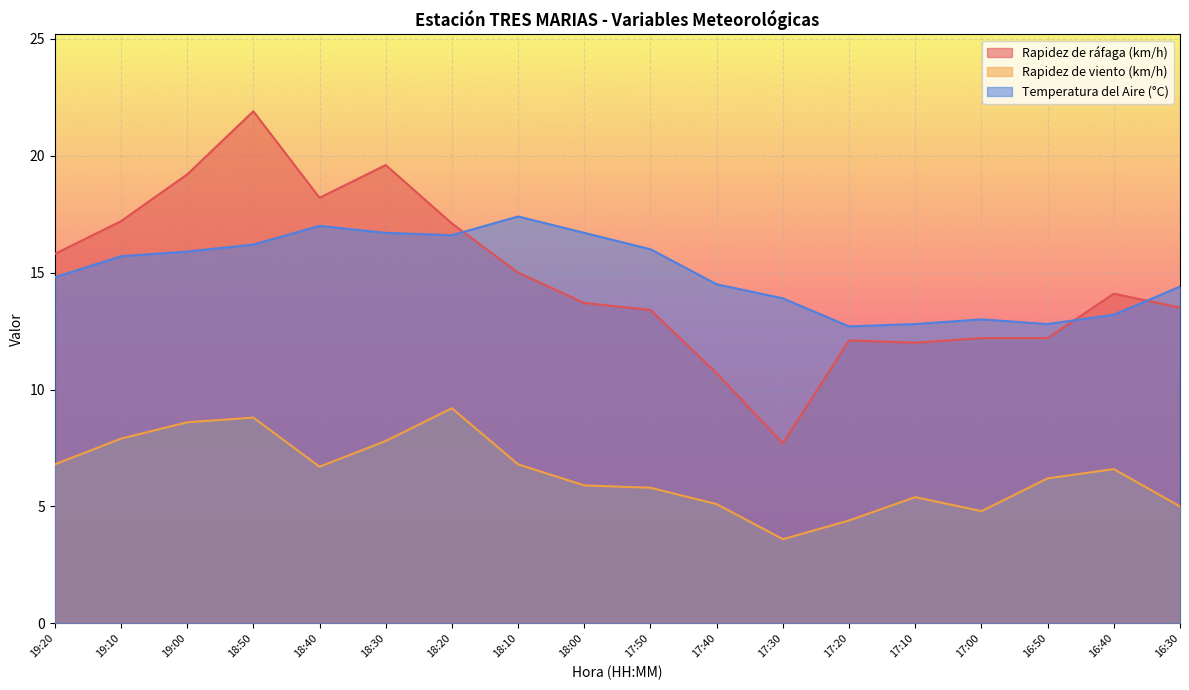

How many values in the Rapidez de viento (km/h) series exceed 6?

10